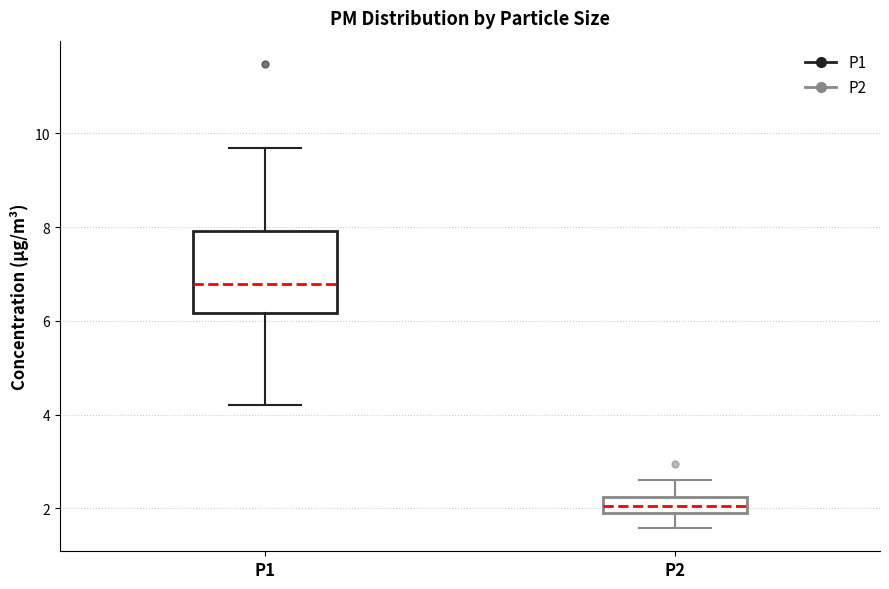

Where does the median line of the box for P1 sit on the y-axis? The values are not printed on the chart, so give them approximately, as read against the axis.

6.8